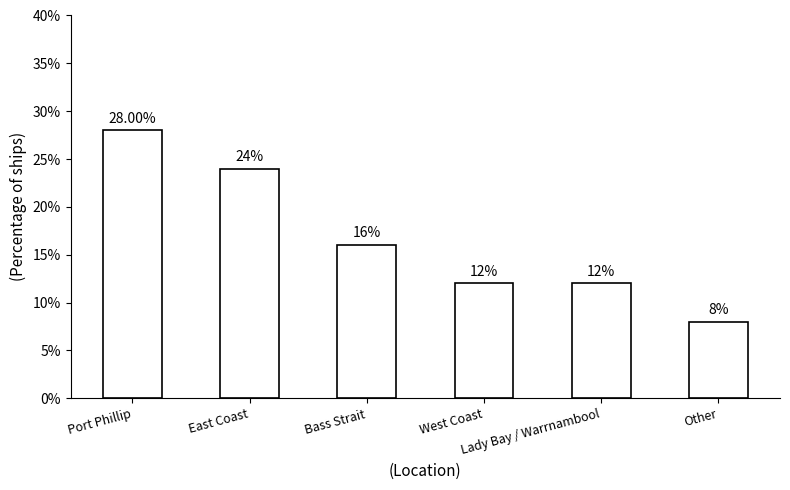

Are the bars grouped side by side (vs. stacked)?

No